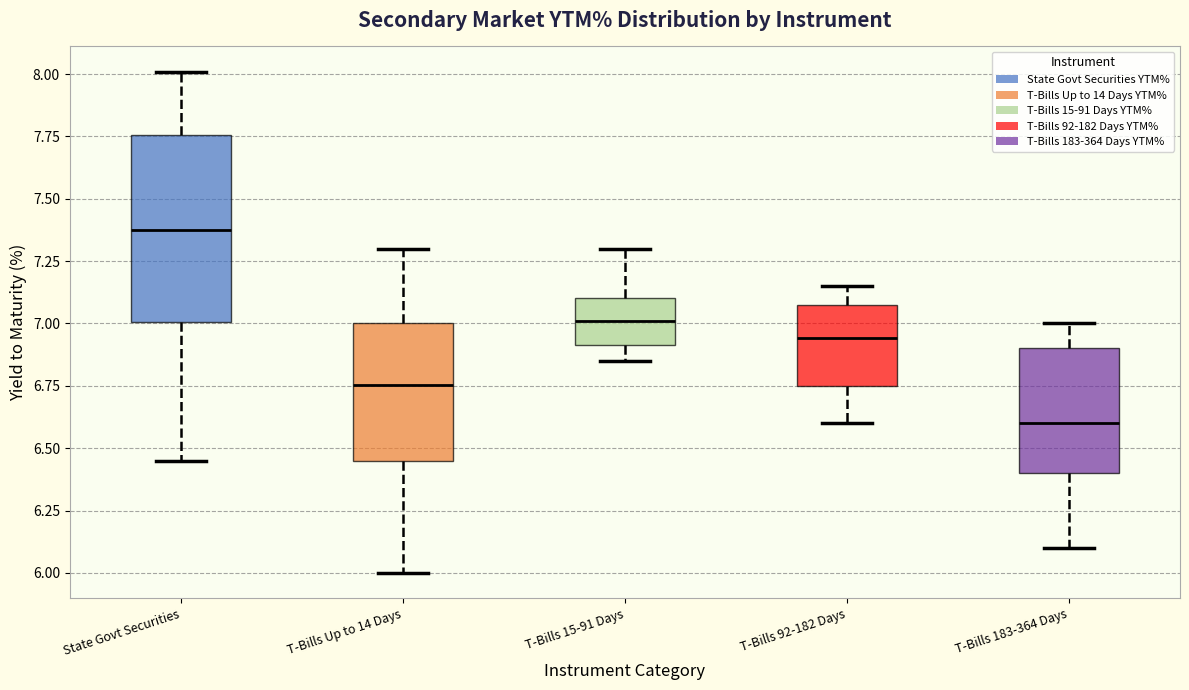

Reading left to right, read every box against the y-axis: the position of its median line, the range the box covers, and the ends of its whiskers. The values are not printed on the chart, so give them approximately, as read against the axis.

State Govt Securities: median 7.40, box 7.00 to 7.75, whiskers 6.45 to 8.00
T-Bills Up to 14 Days: median 6.75, box 6.45 to 7.00, whiskers 6.00 to 7.30
T-Bills 15-91 Days: median 7.00, box 6.90 to 7.10, whiskers 6.85 to 7.30
T-Bills 92-182 Days: median 6.95, box 6.75 to 7.05, whiskers 6.60 to 7.15
T-Bills 183-364 Days: median 6.60, box 6.40 to 6.90, whiskers 6.10 to 7.00